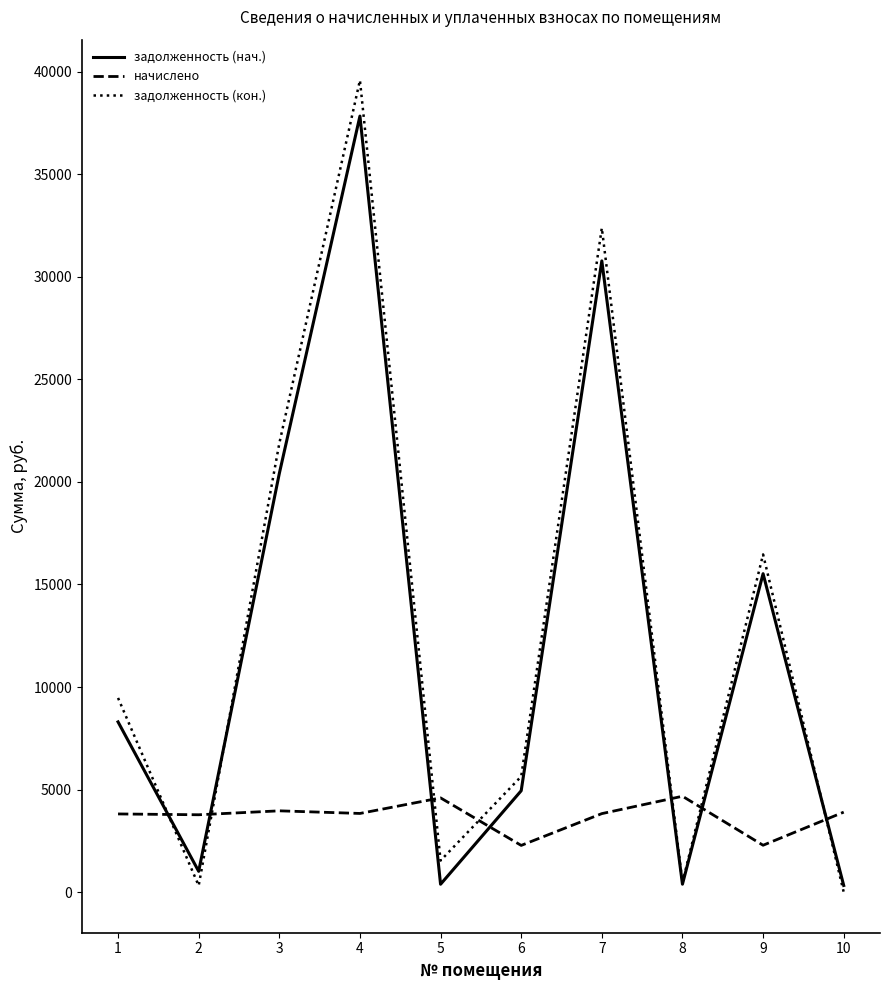

Between which two adjacent categories do начислено and задолженность (нач.) first intersect?

1 and 2